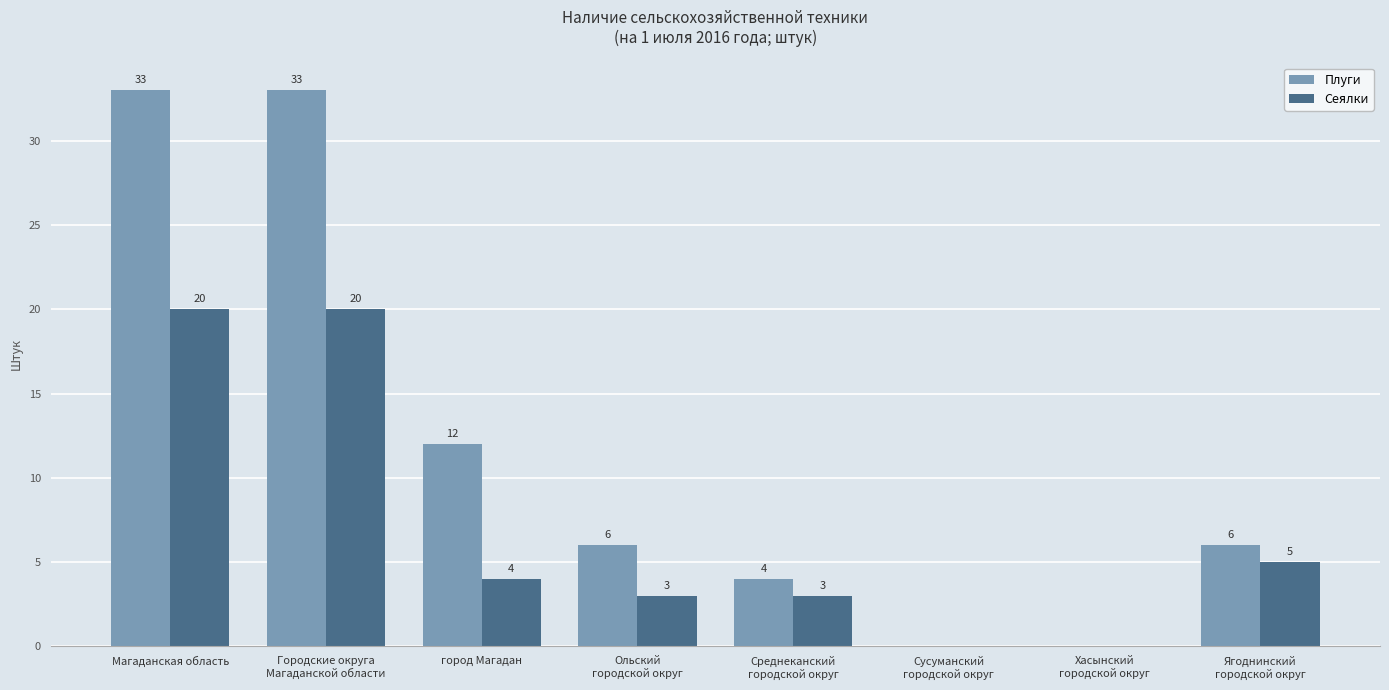

What value does the Сеялки series have at город Магадан, to the nearest 5?

5